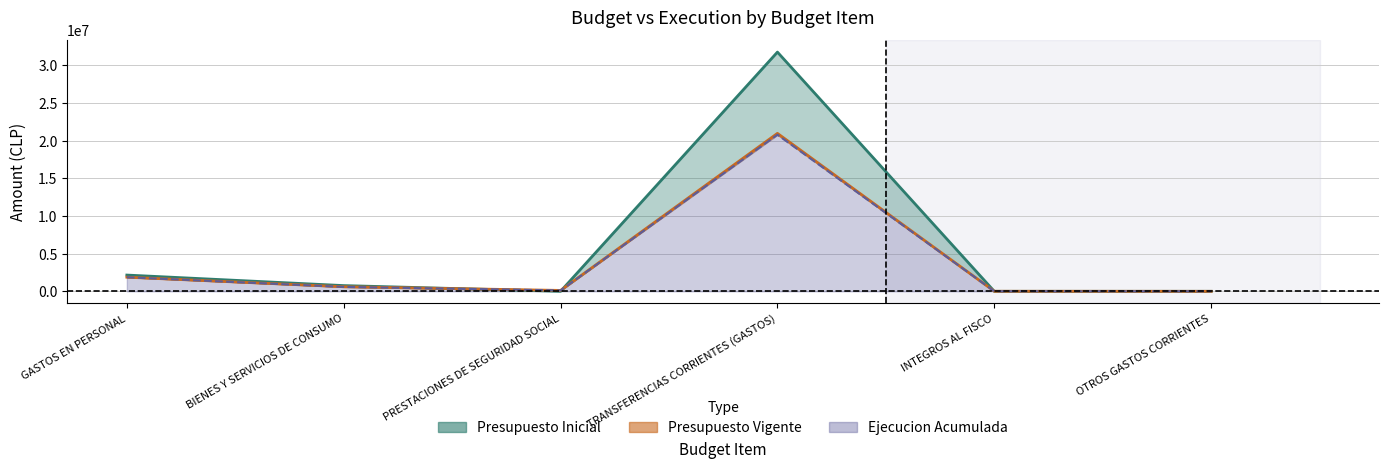

Where does the Presupuesto Vigente series first go above 607255?

GASTOS EN PERSONAL